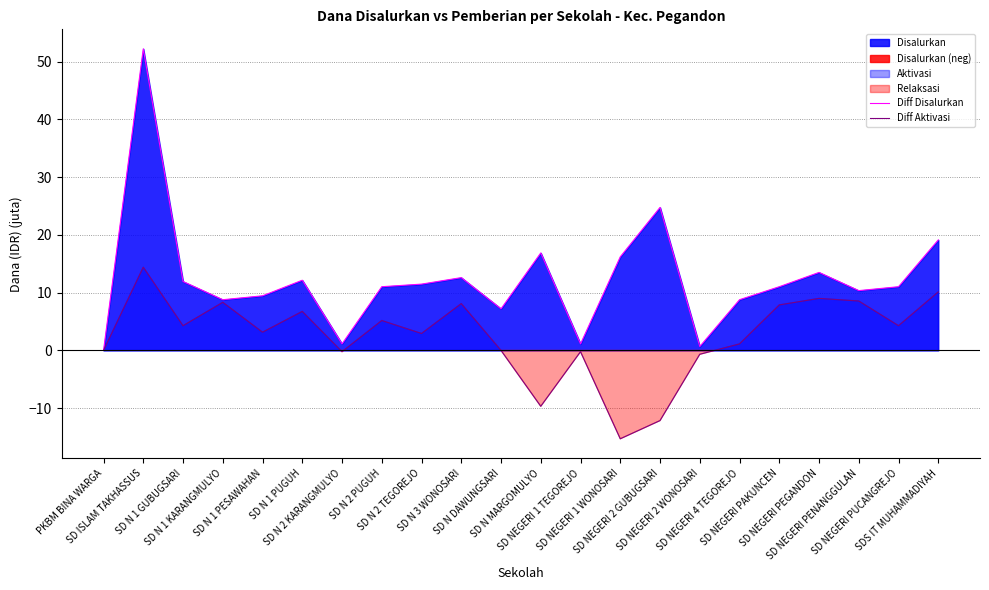

Reading left to right, list all the values displayed in this chart.

Diff Disalurkan: 0.0	52.2	11.9	8.8	9.4	12.2	1.1	11.0	11.5	12.6	7.2	16.9	1.1	16.2	24.8	0.7	8.8	11.0	13.5	10.3	11.0	19.1
Diff Aktivasi: 0.0	14.4	4.3	8.3	3.1	6.8	-0.2	5.2	2.9	8.1	0.0	-9.7	-0.2	-15.3	-12.2	-0.7	1.1	7.9	9.0	8.6	4.3	10.1